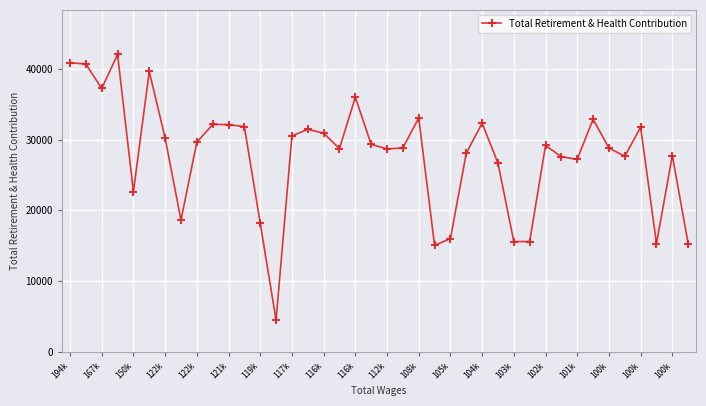

What is the difference between the maximum and minimum values?

37559